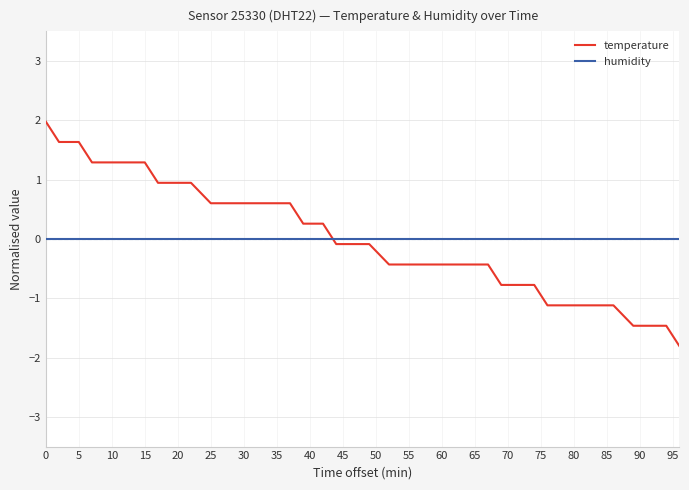

What is the greatest value displayed?

2.0